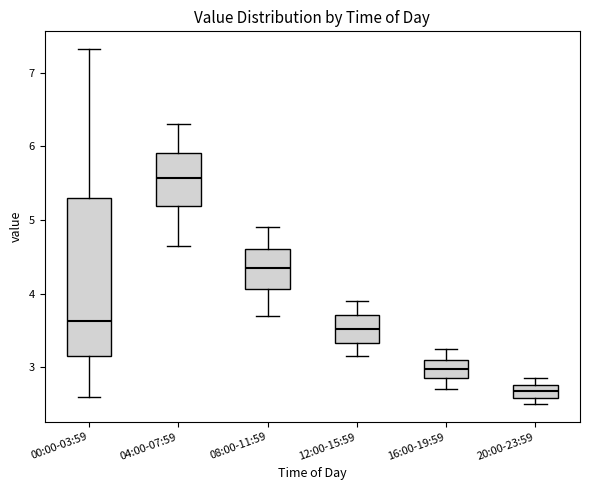

Reading left to right, transcribe this box plot: for each box, give where its median line is, the range the box spans, and where its two whiskers end, as read against the y-axis. The values are not printed on the chart, so give them approximately, as read against the axis.

00:00-03:59: median 3.6, box 3.2 to 5.3, whiskers 2.6 to 7.3
04:00-07:59: median 5.6, box 5.2 to 5.9, whiskers 4.7 to 6.3
08:00-11:59: median 4.4, box 4.1 to 4.6, whiskers 3.7 to 4.9
12:00-15:59: median 3.5, box 3.3 to 3.7, whiskers 3.2 to 3.9
16:00-19:59: median 3.0, box 2.9 to 3.1, whiskers 2.7 to 3.3
20:00-23:59: median 2.7, box 2.6 to 2.8, whiskers 2.5 to 2.9